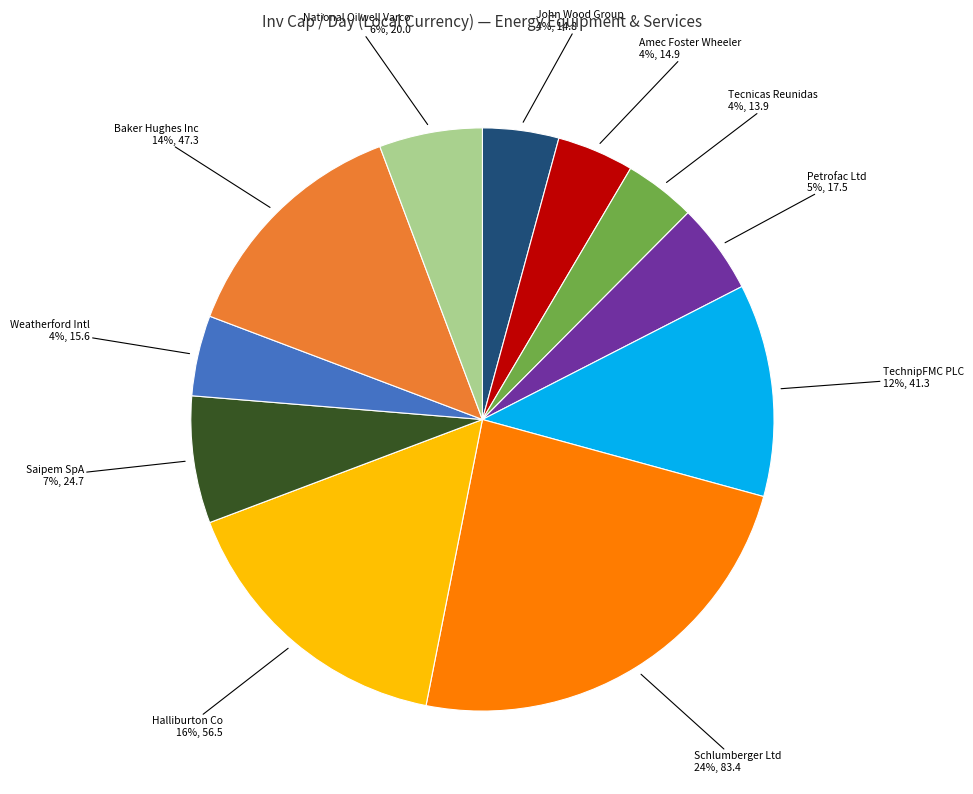

What is the ratio of the value at Halliburton Co to the value at Saipem SpA?

2.3